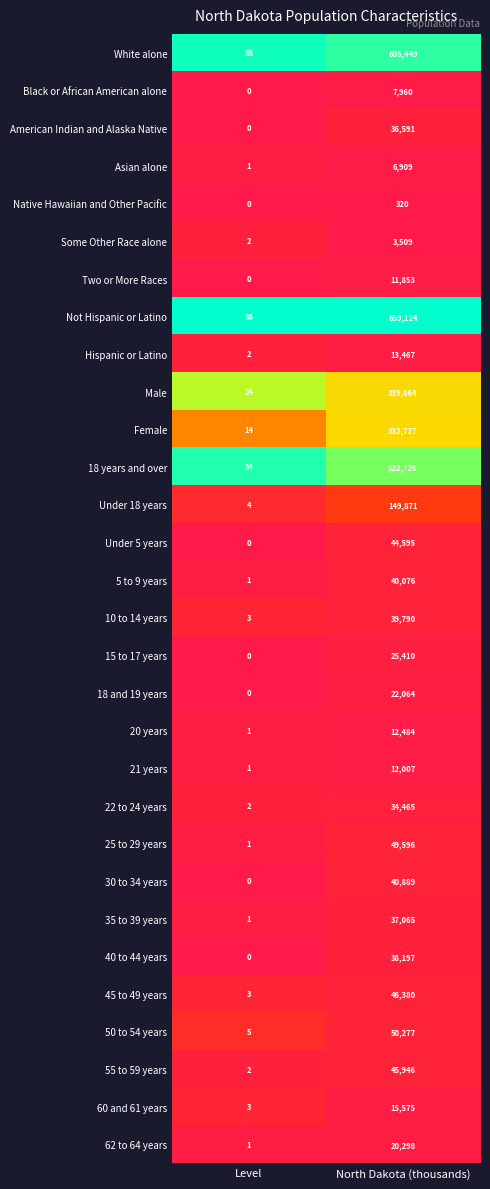

At which category does the chart reach its peak across all series?

North Dakota (thousands)